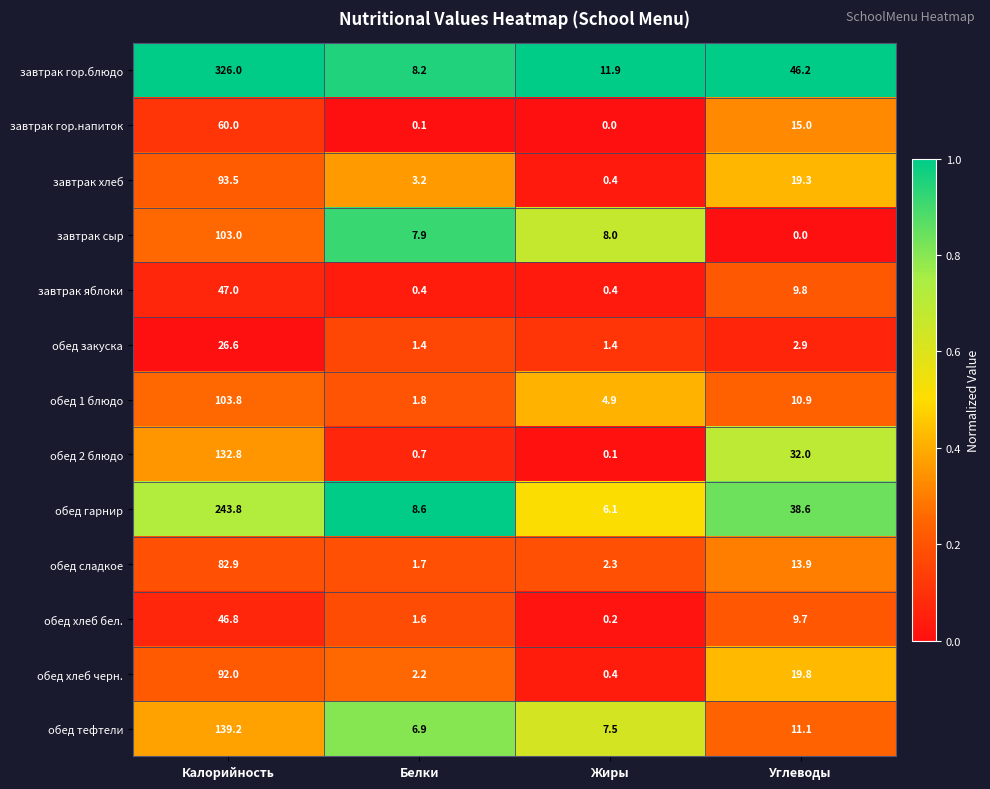

Which series has the largest total across all categories?

завтрак гор.блюдо